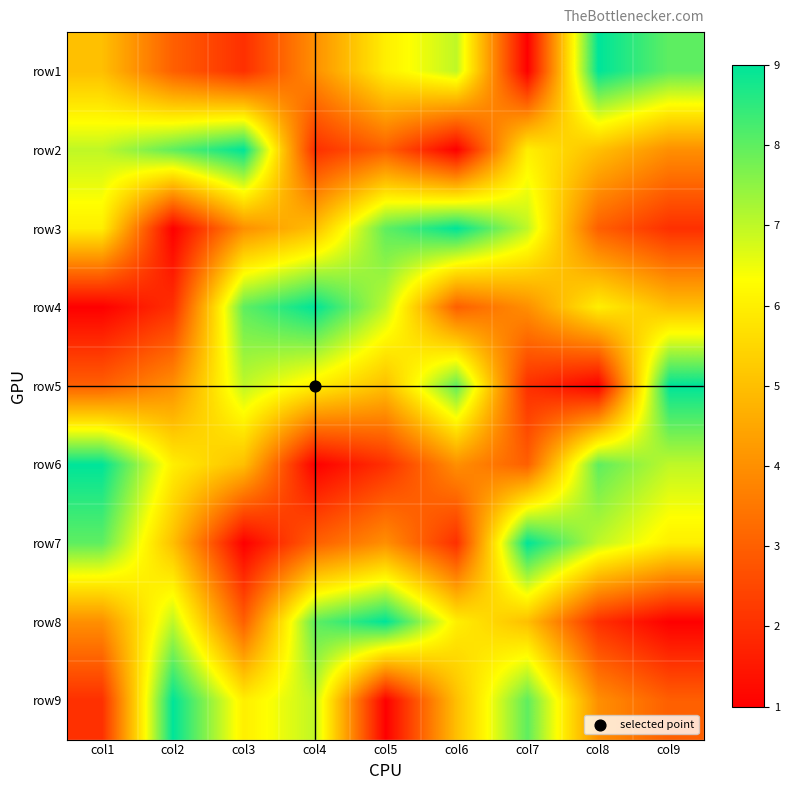

Reading right to left, list all the values displayed in this chart.

row1: col9=8	col8=9	col7=1	col6=7	col5=6	col4=4	col3=2	col2=3	col1=5
row2: col9=4	col8=5	col7=6	col6=1	col5=3	col4=2	col3=9	col2=8	col1=7
row3: col9=2	col8=3	col7=7	col6=9	col5=8	col4=5	col3=4	col2=1	col1=6
row4: col9=5	col8=6	col7=4	col6=3	col5=7	col4=9	col3=8	col2=2	col1=1
row5: col9=9	col8=1	col7=2	col6=8	col5=5	col4=6	col3=7	col2=4	col1=3
row6: col9=7	col8=8	col7=3	col6=4	col5=2	col4=1	col3=5	col2=6	col1=9
row7: col9=6	col8=7	col7=9	col6=2	col5=4	col4=3	col3=1	col2=5	col1=8
row8: col9=1	col8=2	col7=5	col6=6	col5=9	col4=8	col3=3	col2=7	col1=4
row9: col9=3	col8=4	col7=8	col6=5	col5=1	col4=7	col3=6	col2=9	col1=2